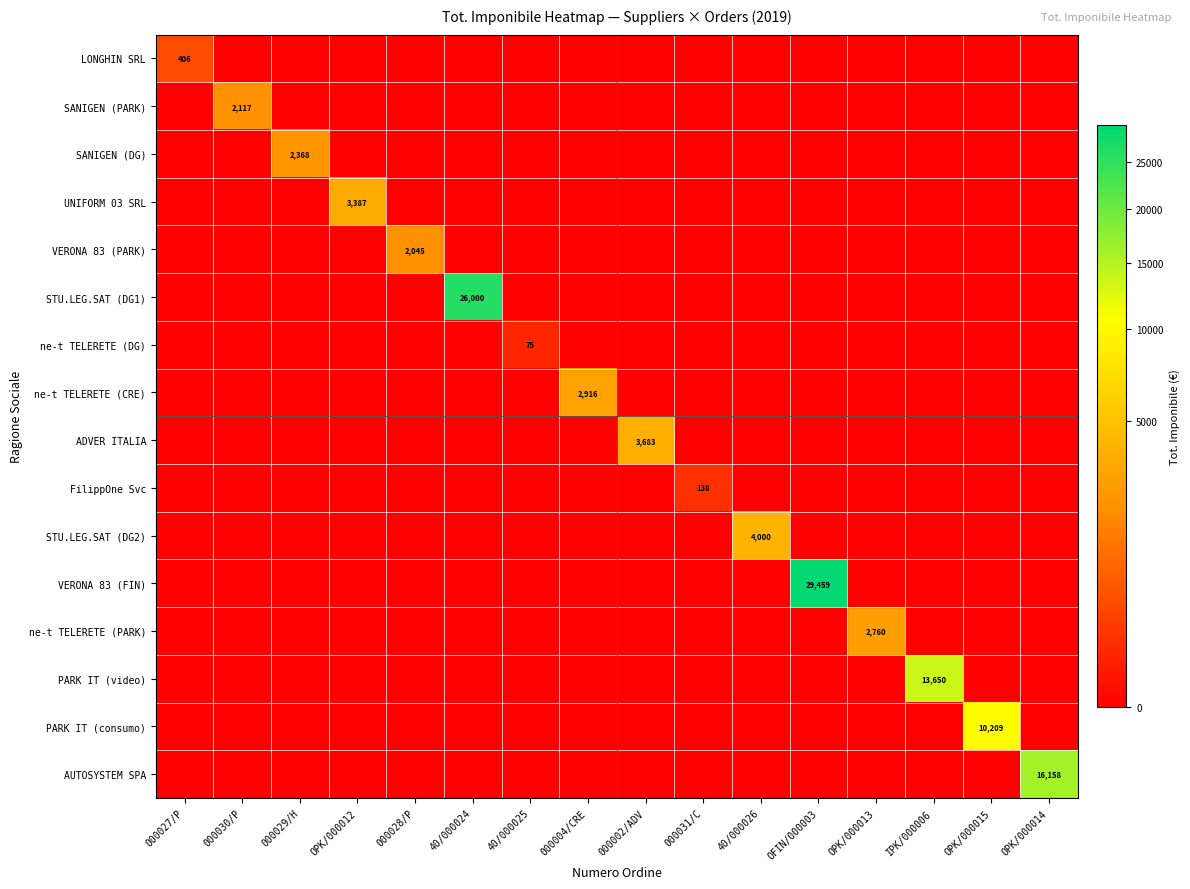

The ne-t TELERETE (DG) series shows 75 at 40/000025. True or false?

True